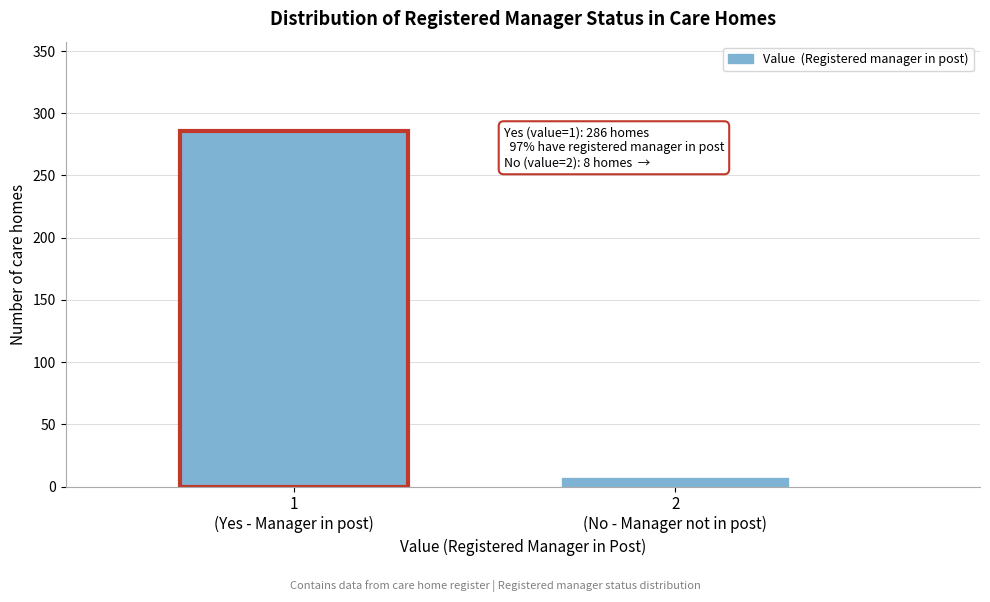

Reading left to right, list all the values displayed in this chart.

286	8